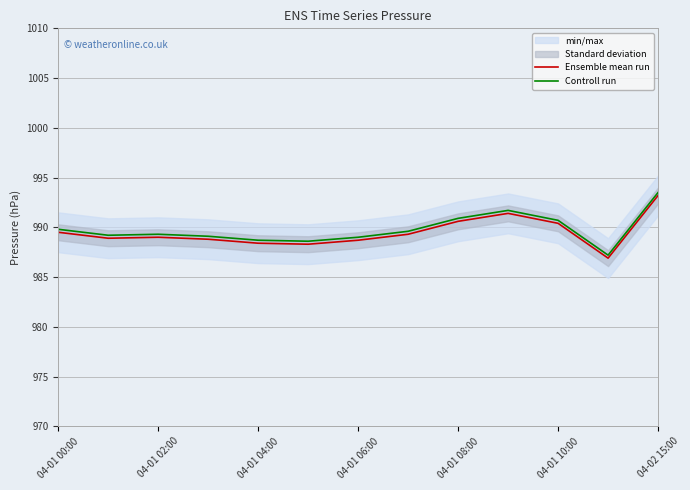

Is it true that Ensemble mean run equals 990.6 at 04-01 08:00?

True